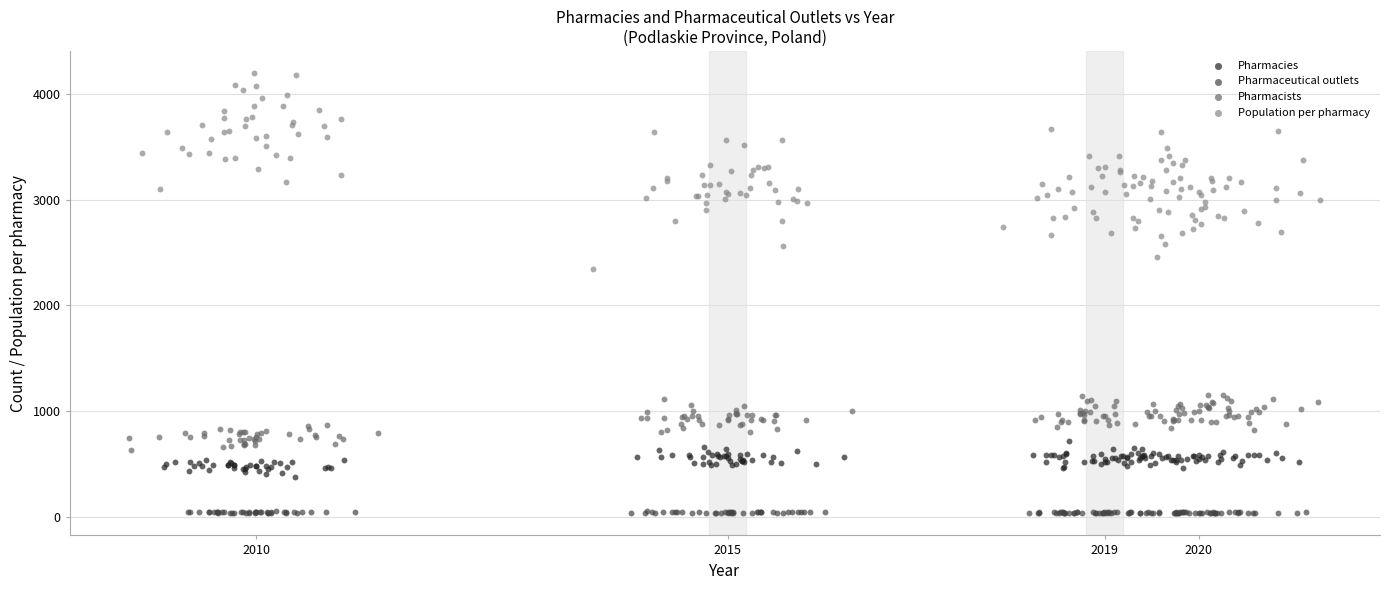

Which series reaches the maximum Y coordinate?

Population per pharmacy